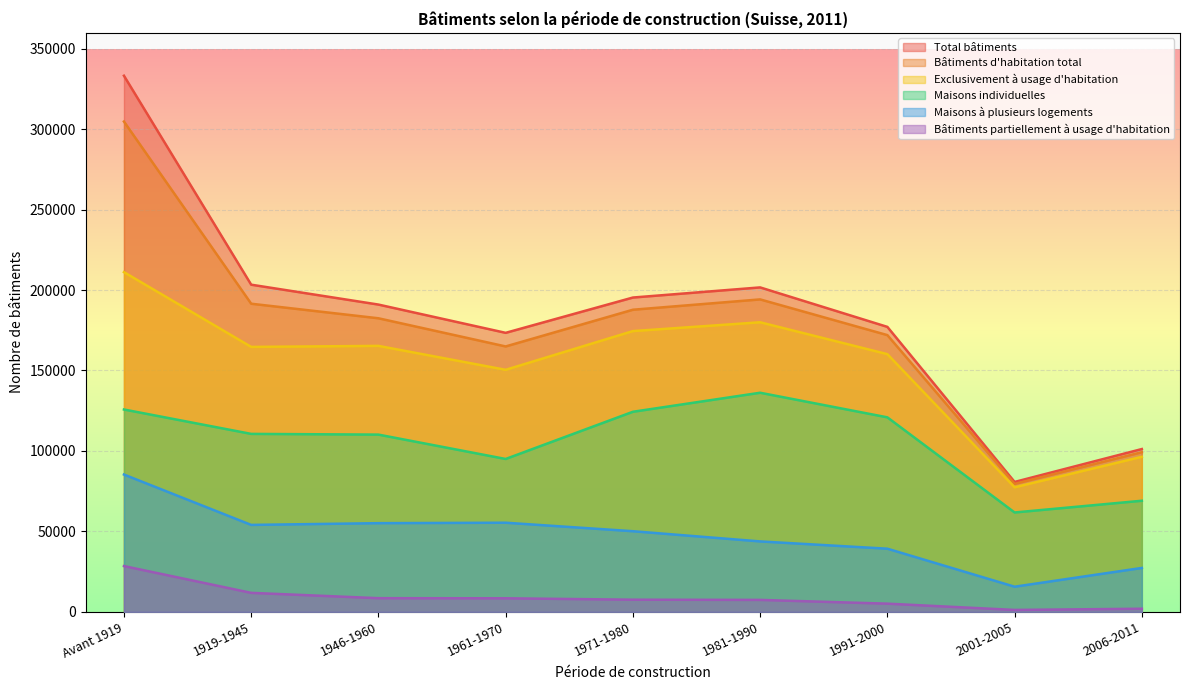

What is the difference between the highest and lowest values at 1946-1960?

182447